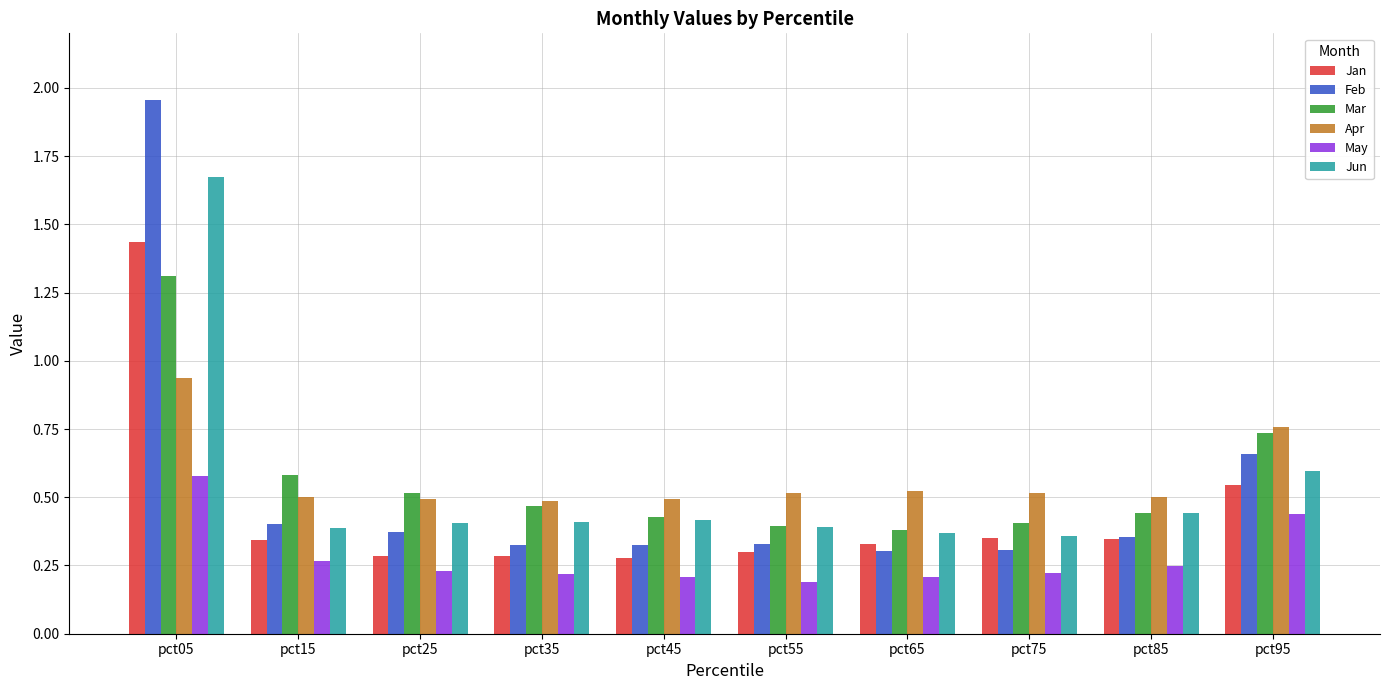

The value of Feb at pct75 is 0.5. True or false?

False